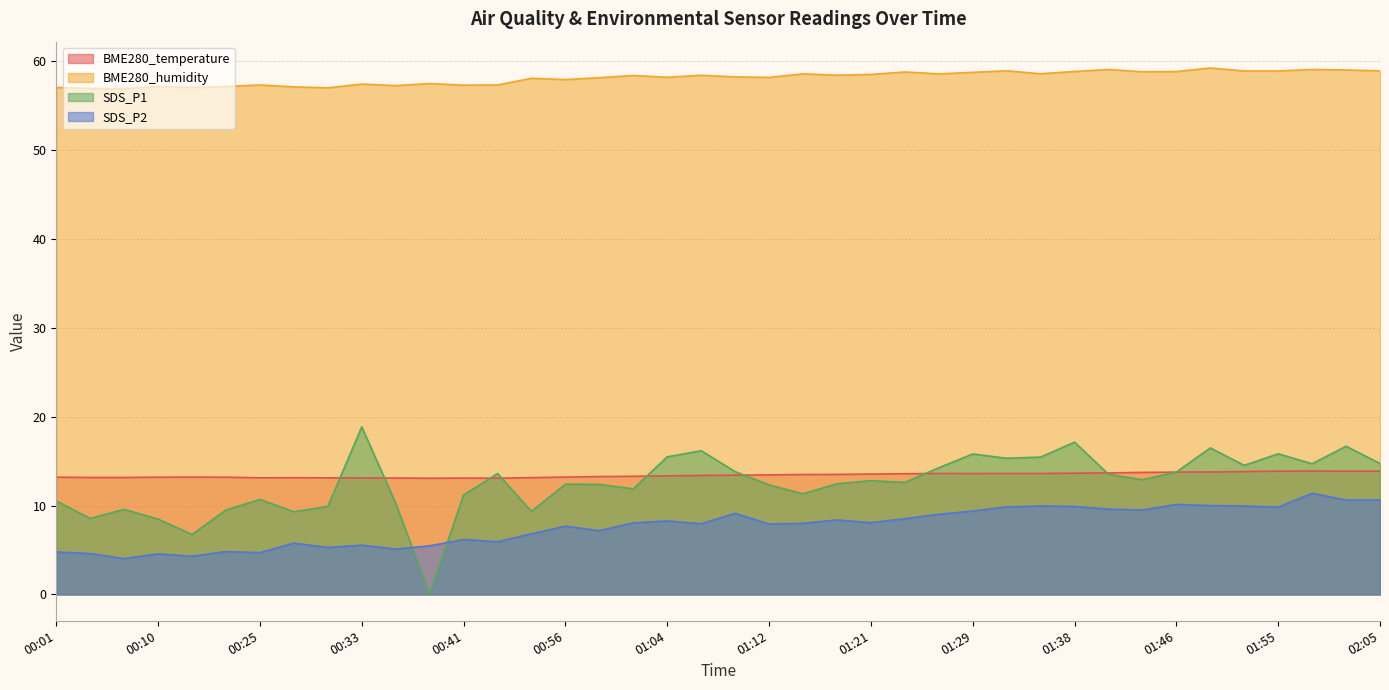

Reading right to left, transcribe all the data shown in this chart.

BME280_temperature: 02:05=13.9	02:00=13.9	01:58=13.9	01:55=13.9	01:52=13.8	01:49=13.8	01:46=13.8	01:43=13.7	01:40=13.7	01:38=13.6	01:35=13.6	01:32=13.6	01:29=13.6	01:27=13.6	01:24=13.6	01:21=13.5	01:18=13.5	01:15=13.5	01:12=13.4	01:09=13.4	01:07=13.4	01:04=13.3	01:01=13.3	00:58=13.3	00:56=13.2	00:53=13.1	00:44=13.1	00:41=13.1	00:38=13.1	00:36=13.1	00:33=13.1	00:30=13.1	00:27=13.1	00:25=13.1	00:15=13.2	00:13=13.2	00:10=13.2	00:07=13.2	00:04=13.2	00:01=13.2
BME280_humidity: 02:05=58.9	02:00=59.0	01:58=59.0	01:55=58.9	01:52=58.9	01:49=59.2	01:46=58.8	01:43=58.8	01:40=59.0	01:38=58.8	01:35=58.6	01:32=58.9	01:29=58.7	01:27=58.6	01:24=58.8	01:21=58.5	01:18=58.4	01:15=58.6	01:12=58.2	01:09=58.2	01:07=58.4	01:04=58.2	01:01=58.4	00:58=58.1	00:56=57.9	00:53=58.1	00:44=57.3	00:41=57.3	00:38=57.5	00:36=57.2	00:33=57.4	00:30=57.0	00:27=57.1	00:25=57.3	00:15=57.1	00:13=57.0	00:10=57.1	00:07=56.9	00:04=56.9	00:01=57.0
SDS_P1: 02:05=14.7	02:00=16.7	01:58=14.7	01:55=15.8	01:52=14.5	01:49=16.5	01:46=13.8	01:43=12.9	01:40=13.5	01:38=17.1	01:35=15.4	01:32=15.3	01:29=15.8	01:27=14.2	01:24=12.6	01:21=12.8	01:18=12.4	01:15=11.3	01:12=12.3	01:09=13.8	01:07=16.2	01:04=15.5	01:01=11.9	00:58=12.4	00:56=12.4	00:53=9.3	00:44=13.6	00:41=11.2	00:38=0.0	00:36=10.3	00:33=18.9	00:30=9.9	00:27=9.3	00:25=10.7	00:15=9.5	00:13=6.8	00:10=8.5	00:07=9.6	00:04=8.6	00:01=10.5
SDS_P2: 02:05=10.6	02:00=10.6	01:58=11.4	01:55=9.8	01:52=9.9	01:49=10.0	01:46=10.1	01:43=9.5	01:40=9.6	01:38=9.9	01:35=9.9	01:32=9.8	01:29=9.4	01:27=9.0	01:24=8.5	01:21=8.1	01:18=8.4	01:15=8.0	01:12=7.9	01:09=9.1	01:07=8.0	01:04=8.3	01:01=8.1	00:58=7.2	00:56=7.7	00:53=6.8	00:44=5.9	00:41=6.2	00:38=5.5	00:36=5.1	00:33=5.5	00:30=5.3	00:27=5.8	00:25=4.7	00:15=4.8	00:13=4.3	00:10=4.6	00:07=4.0	00:04=4.6	00:01=4.8